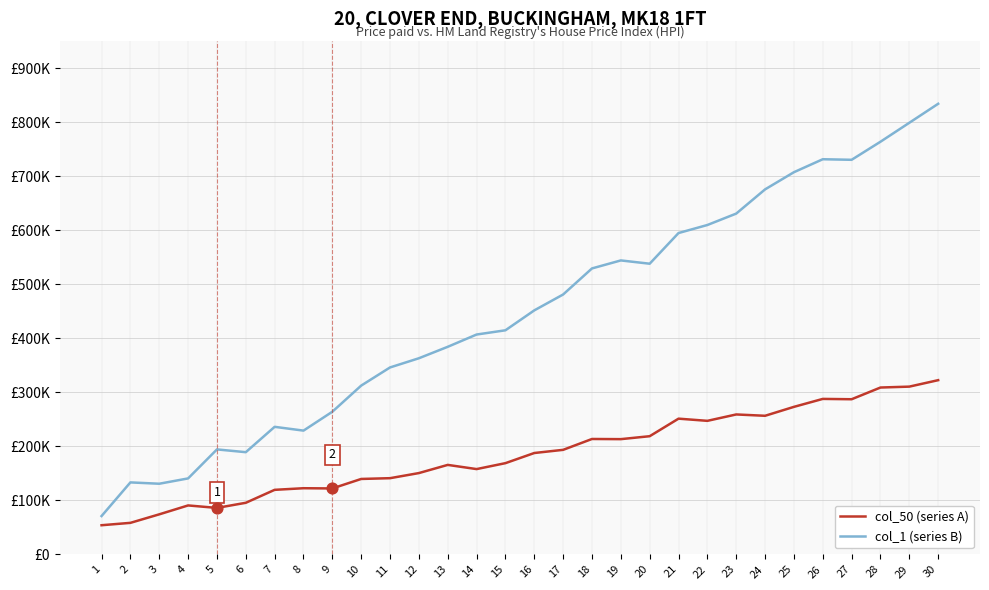

Is the value of col_50 (series A) at 19 greater than the value of col_1 (series B) at 11?

No